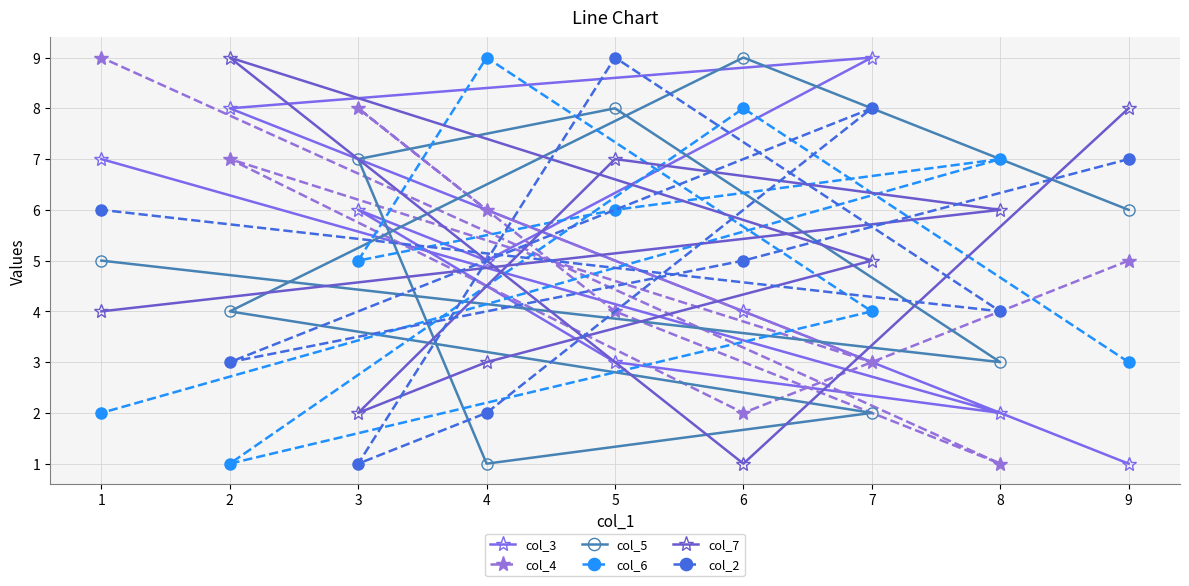

What is the sum of the col_5 values at 2 and 9?

10